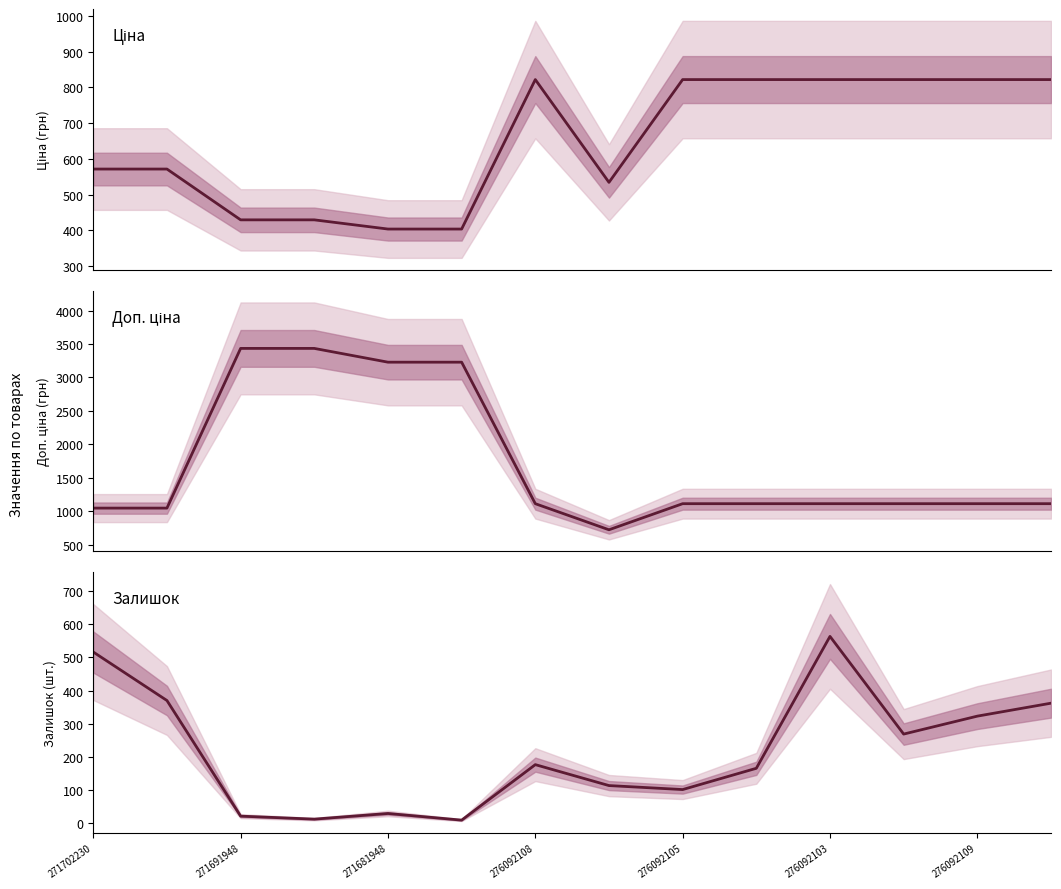

What is the value of the Доп. ціна point at the 11th from the left?

1114.0